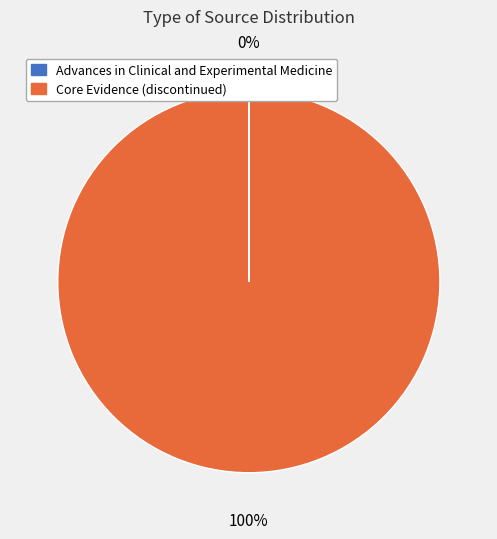

True or false: Core Evidence (discontinued) accounts for 87% of the total.

False